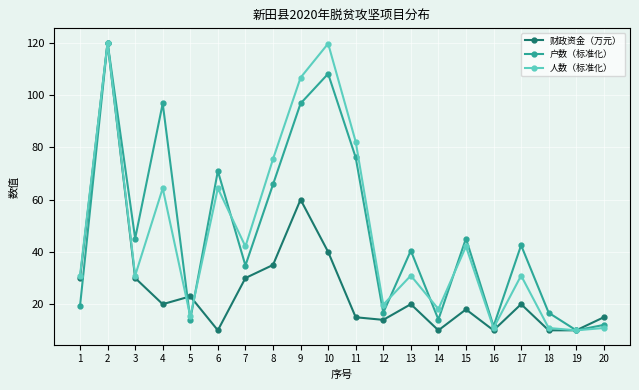

At which label does 户数（标准化） reach its peak?

2